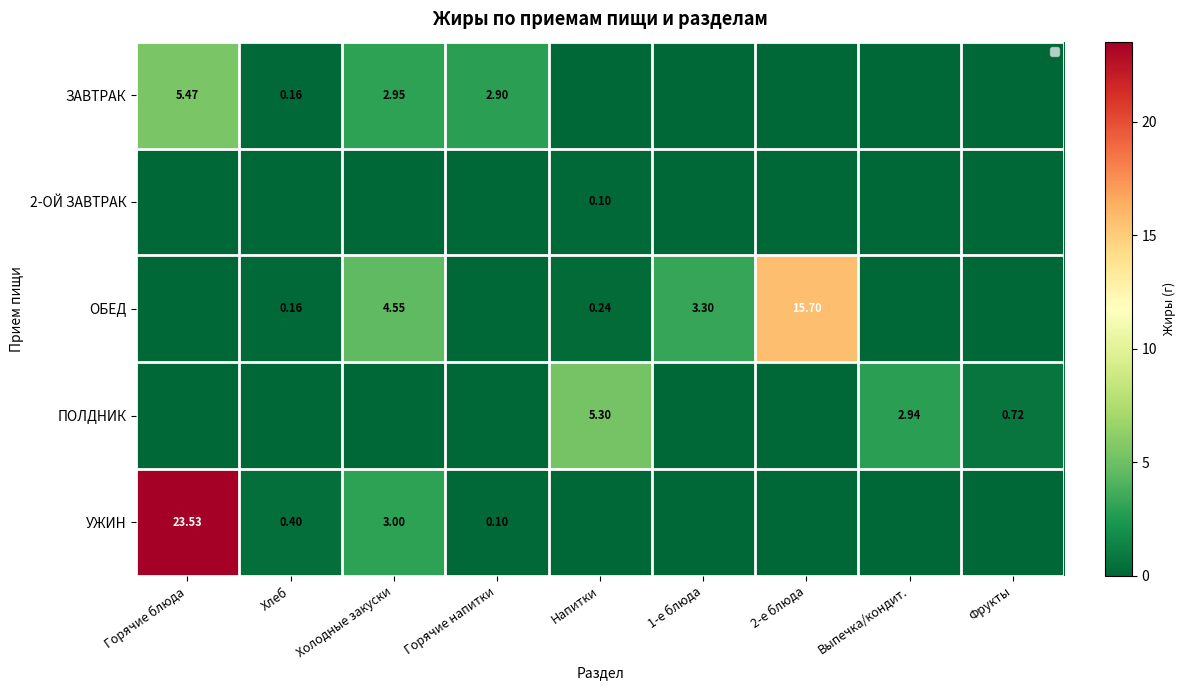

What is the difference between the ЗАВТРАК values at Выпечка/кондит. and Холодные закуски?

3.0